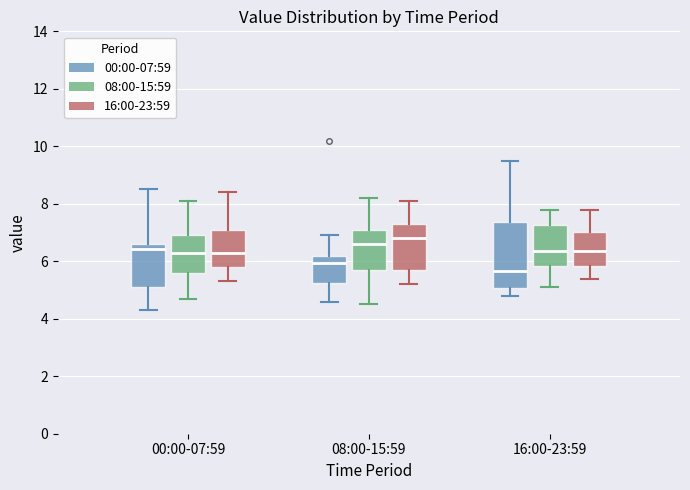

Where is the lower edge of the box for 08:00-15:59 (16:00-23:59) on the y-axis? The values are not printed on the chart, so give them approximately, as read against the axis.

5.8